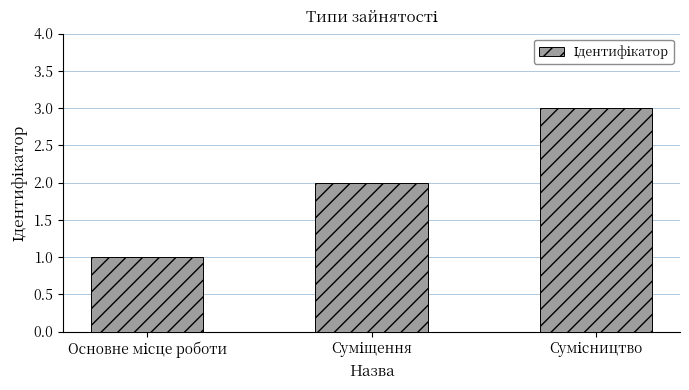

Count the values in the range 1 to 3.

3